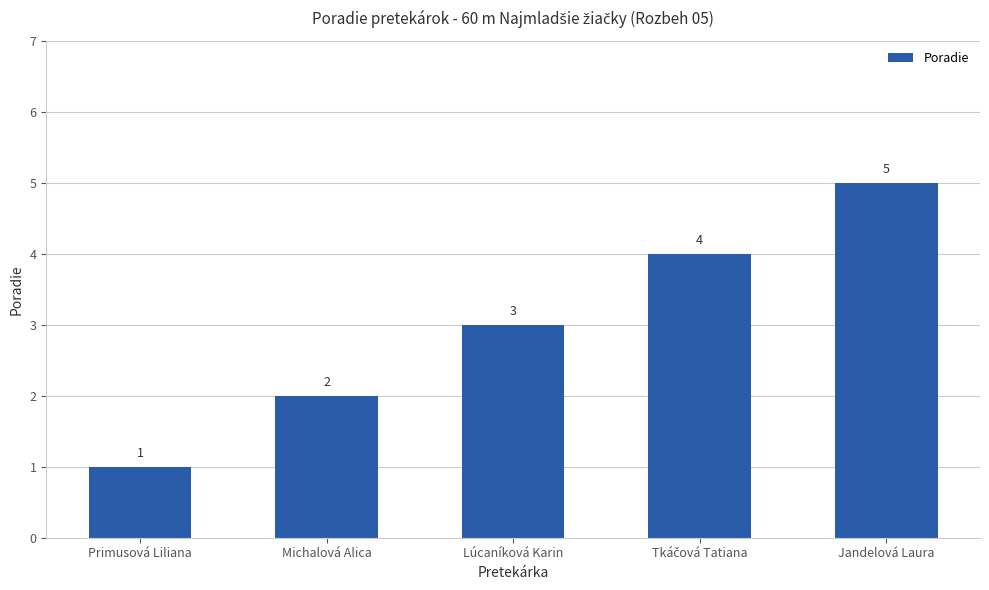

The chart shows a value of 2 at Jandelová Laura. True or false?

False